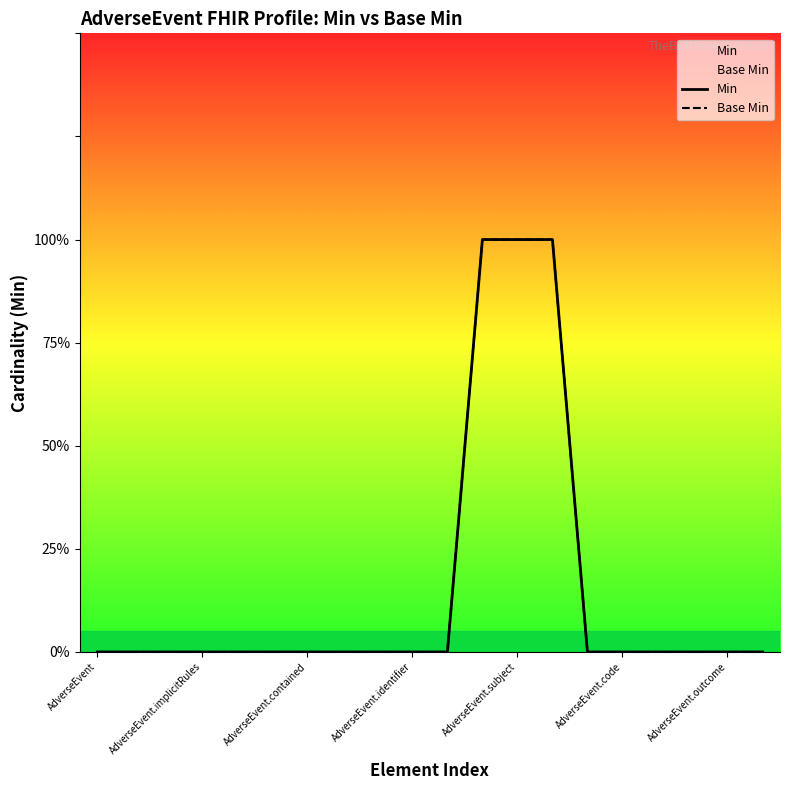

What is the sum of all Base Min values?

3